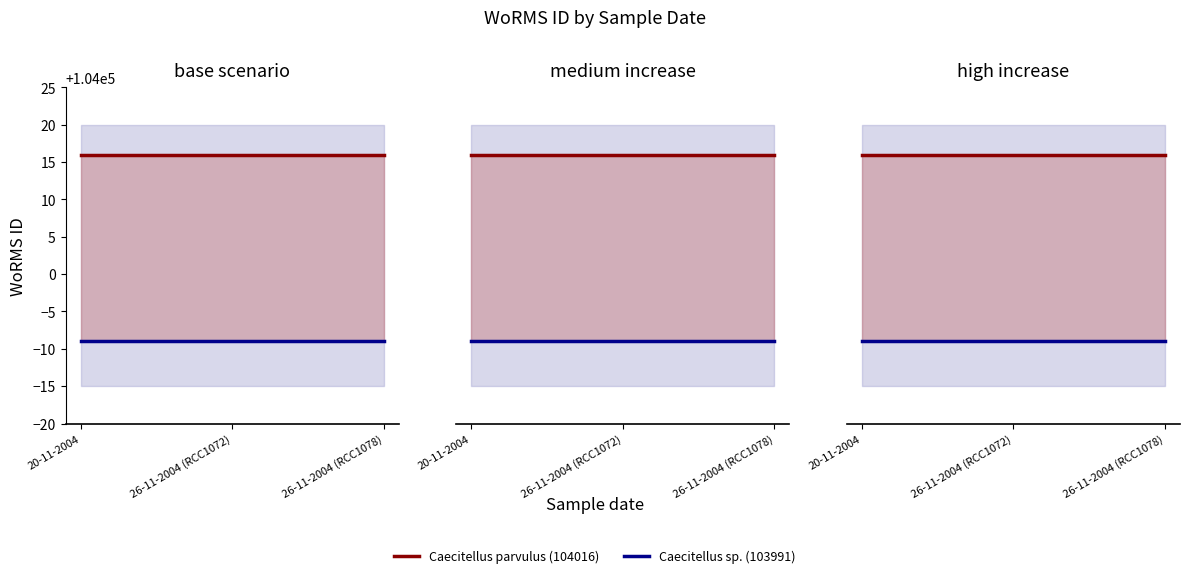

Reading right to left, extract all data points from this chart.

Caecitellus parvulus (104016): 104016	104016	104016
Caecitellus sp. (103991): 103991	103991	103991